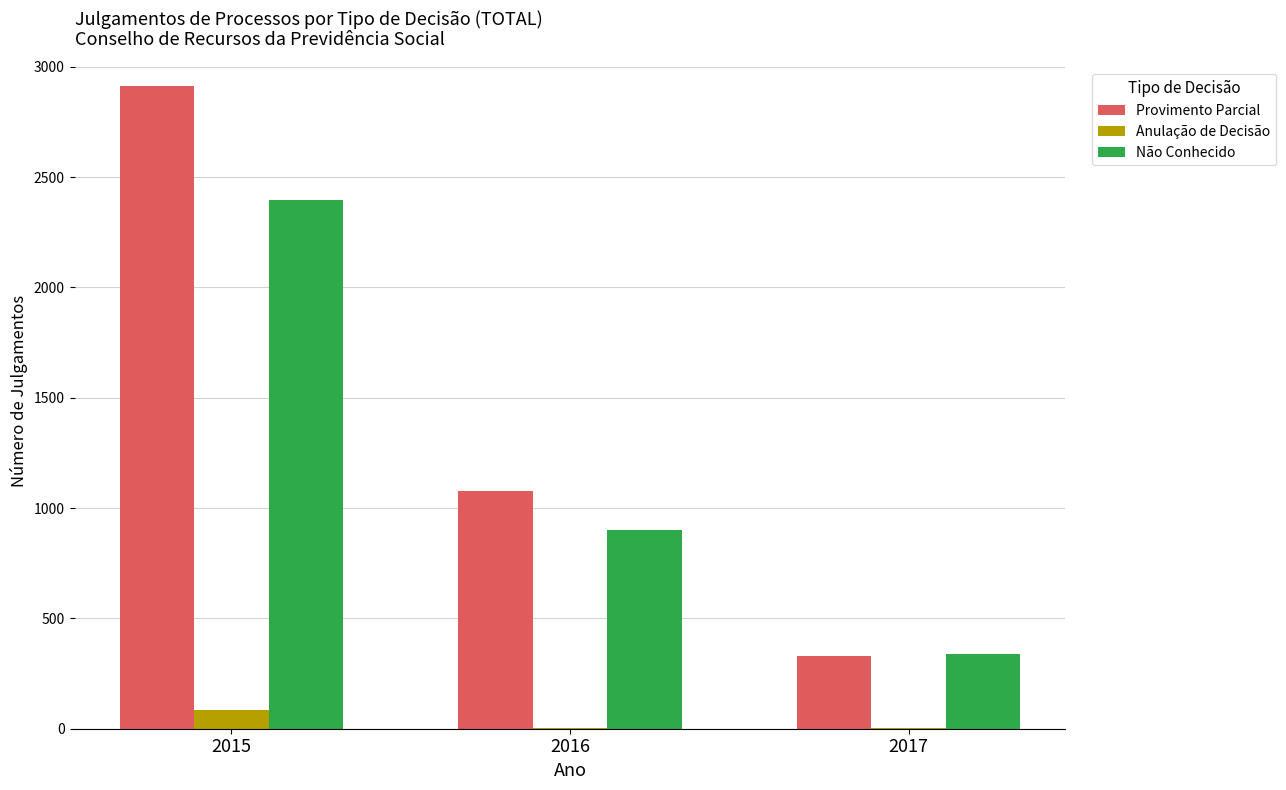

Which series changed the most between 2015 and 2017?

Provimento Parcial